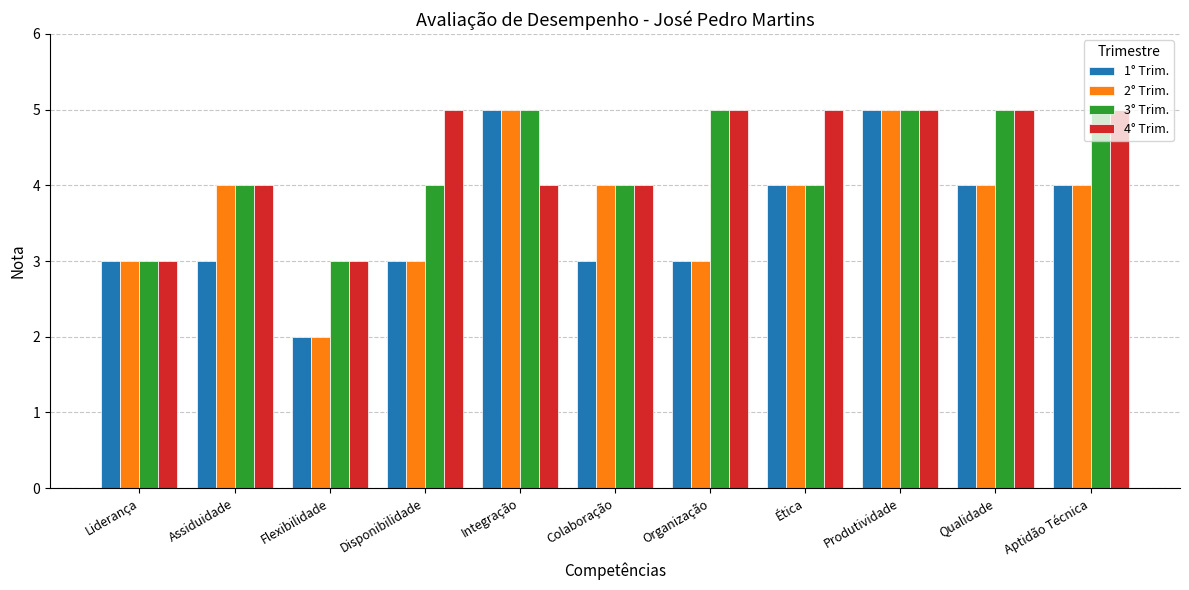

Count the 2° Trim. values in the range 3 to 4.

8